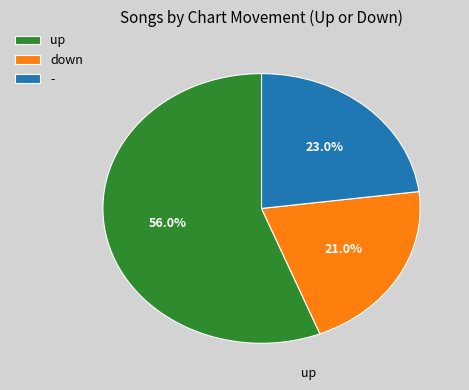

What percentage is the down slice, to the nearest percent?

21%